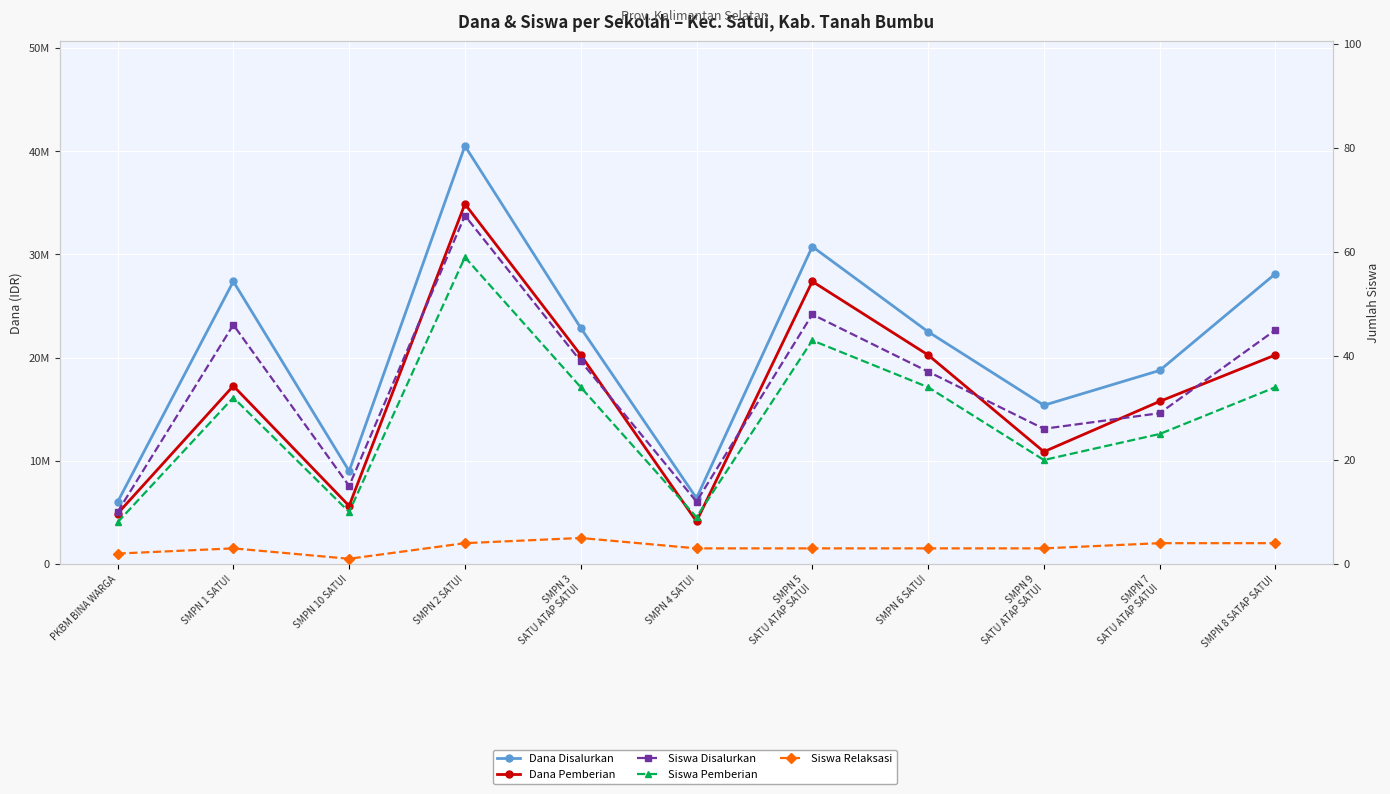

How many data points does each series have?

11